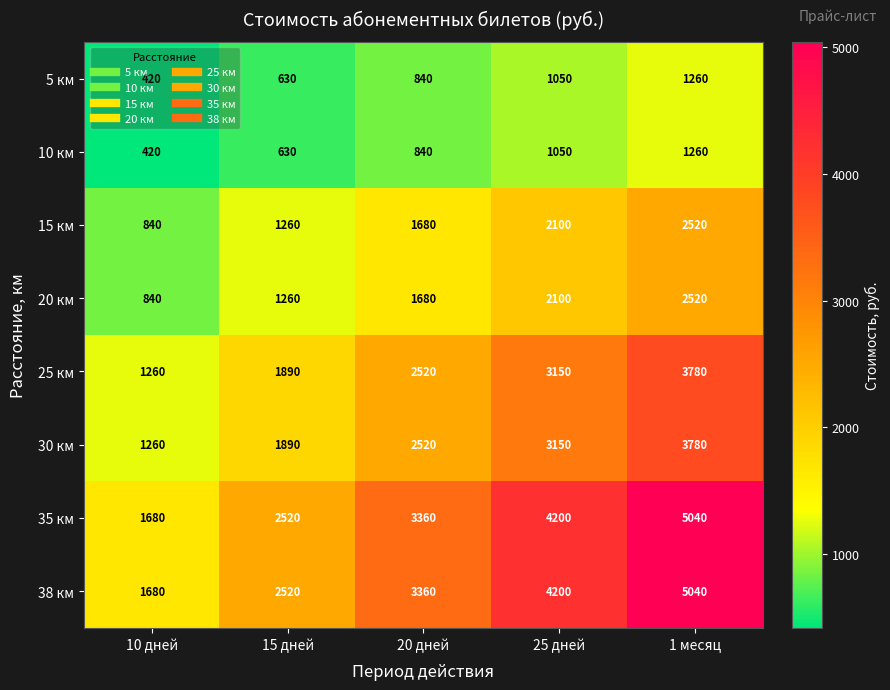

What is the difference between the 20 км values at 1 месяц and 25 дней?

420